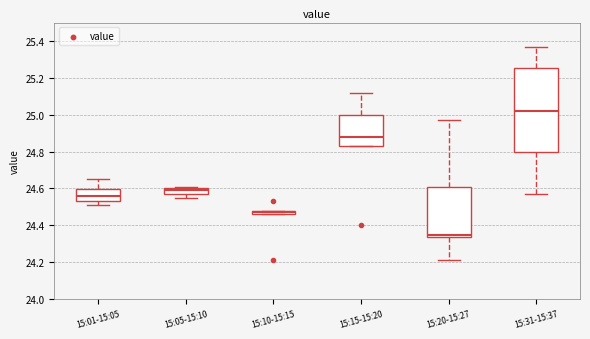

Where does the upper whisker of the box for 15:01-15:05 end on the y-axis? The values are not printed on the chart, so give them approximately, as read against the axis.

24.66